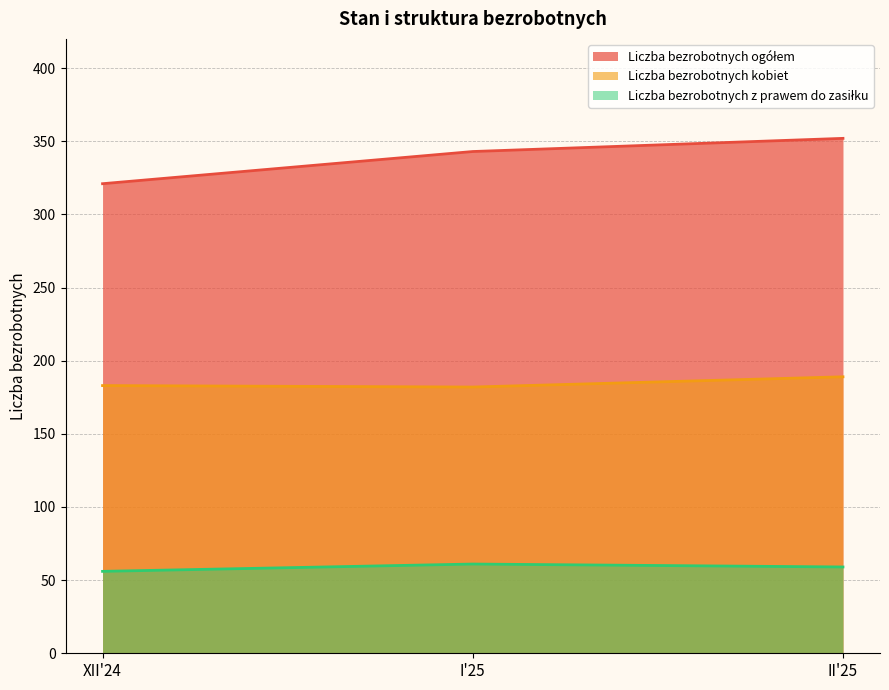

Which series has the widest spread of values?

Liczba bezrobotnych ogółem